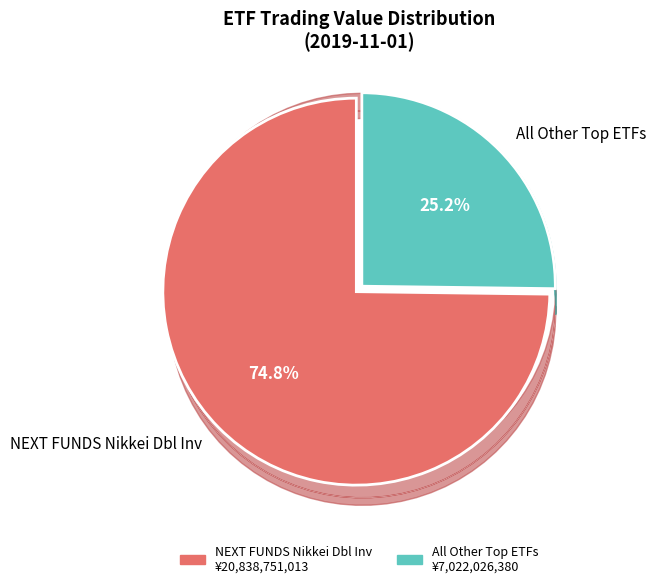

Which category accounts for the majority?

NEXT FUNDS Nikkei Dbl Inv